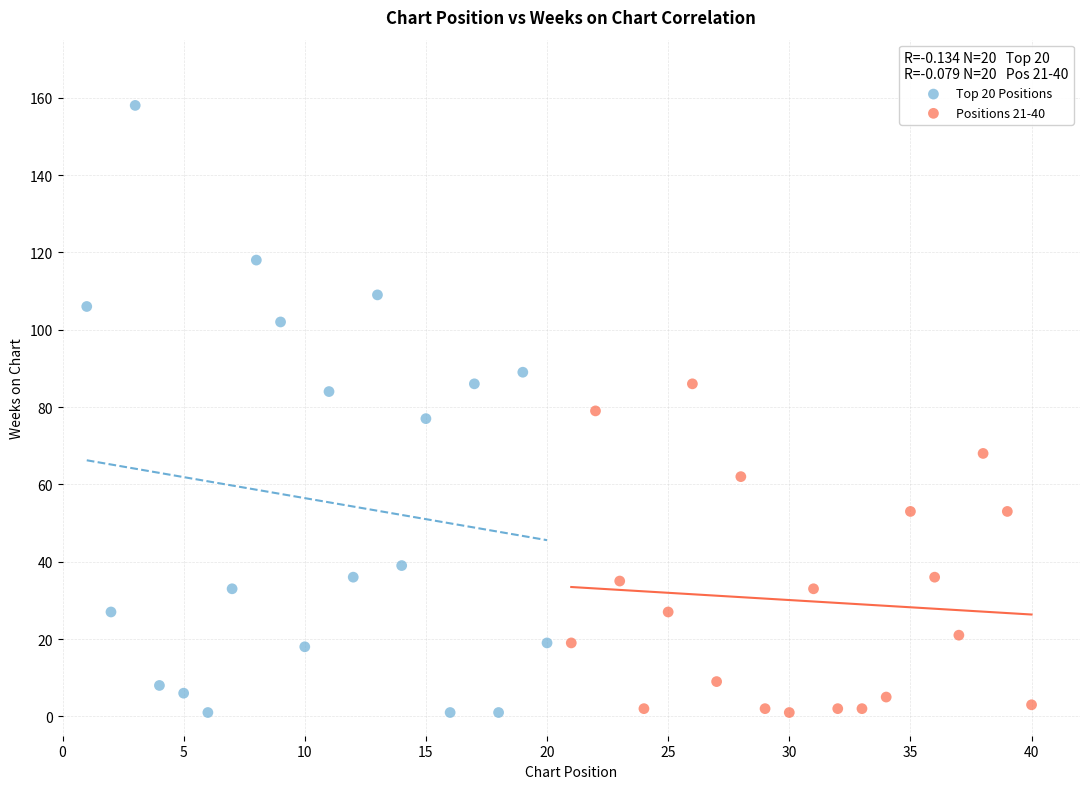

Which series reaches the maximum Y coordinate?

Top 20 Positions